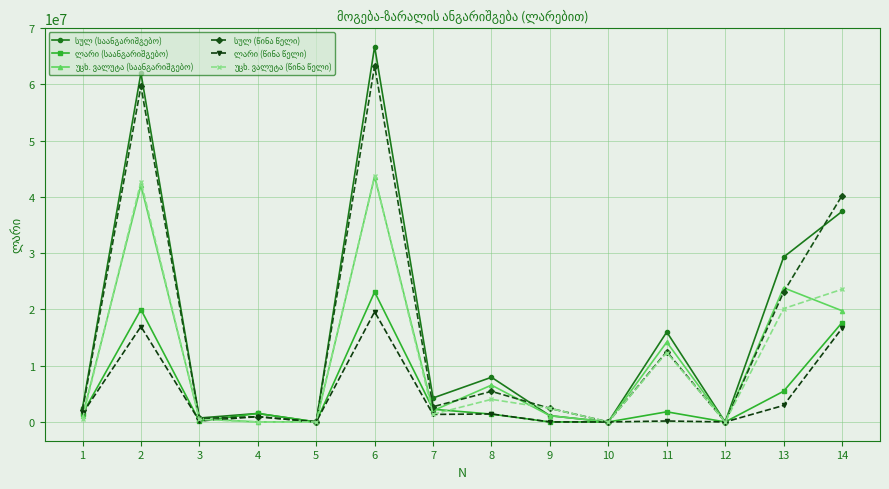

At which category is the sum across all series the highest?

6